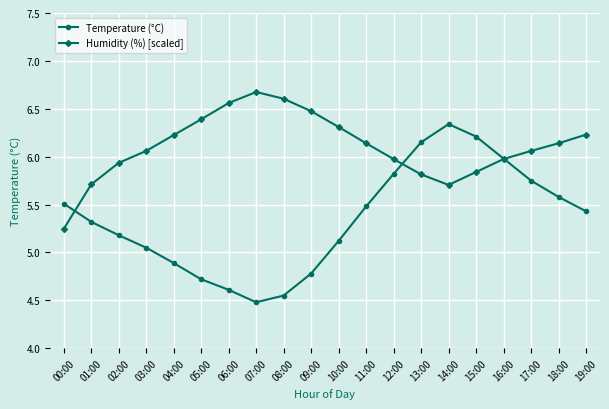

Where do Temperature (°C) and Humidity (%) [scaled] first cross each other?

00:00 and 01:00